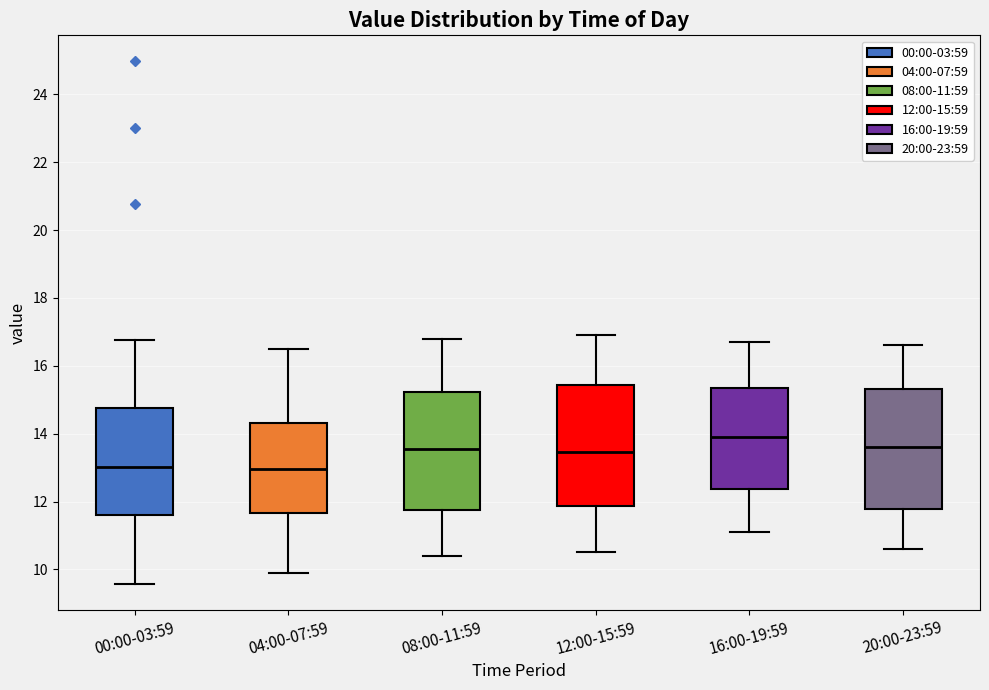

Where does the median line of the box for 00:00-03:59 sit on the y-axis? The values are not printed on the chart, so give them approximately, as read against the axis.

13.0